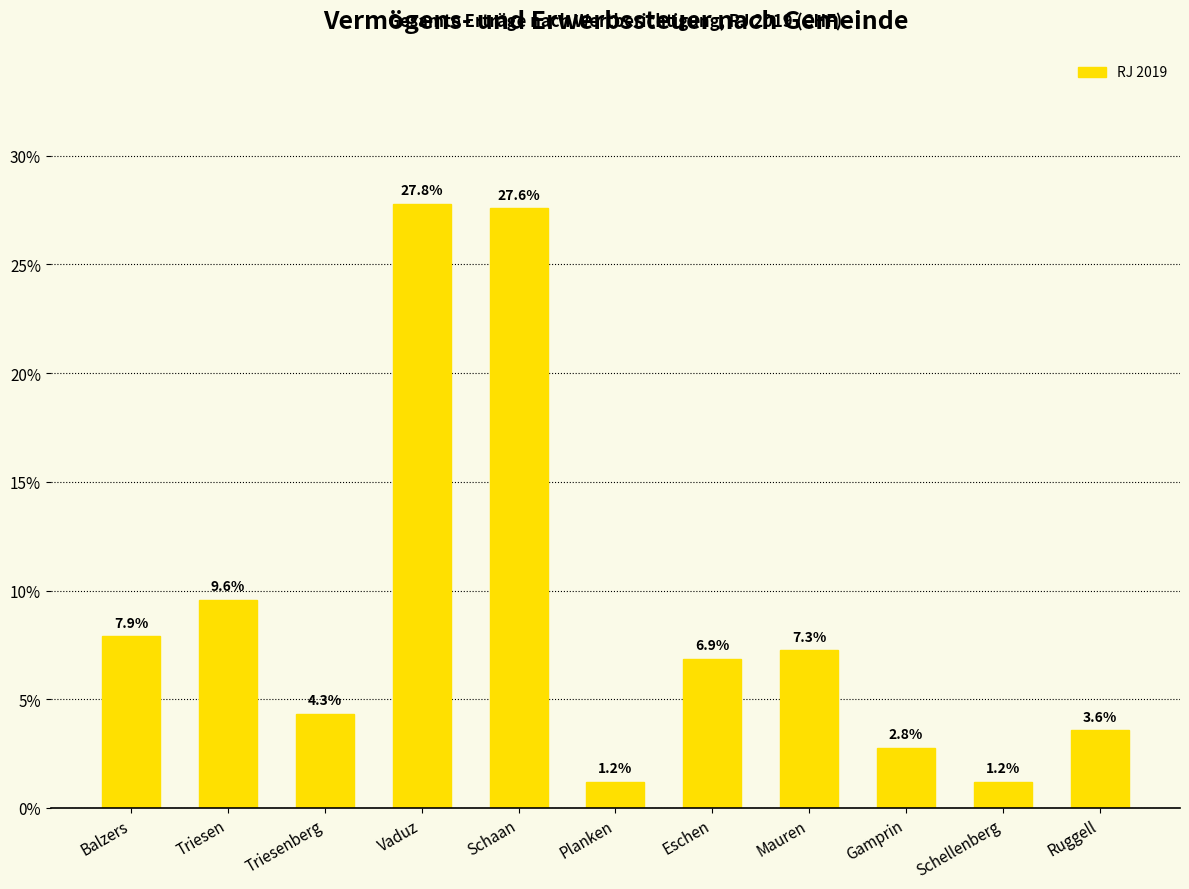

Where does the data first go above 6?

Balzers